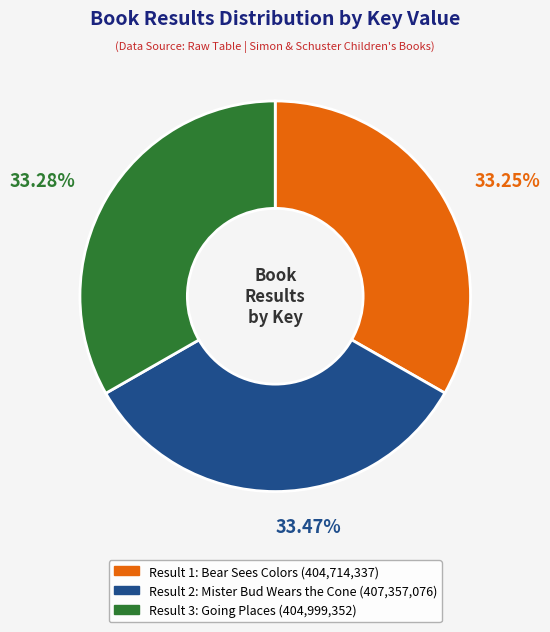

Is there a majority slice in this chart?

No